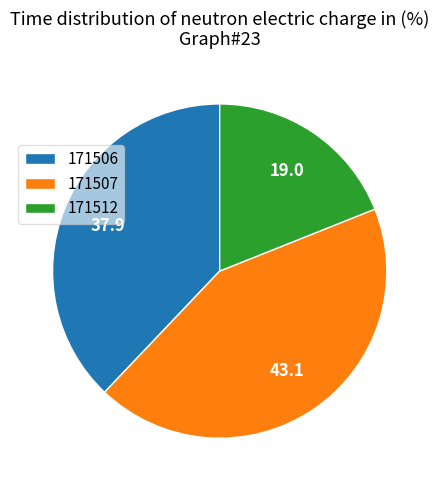

True or false: 171506 accounts for 38% of the total.

True